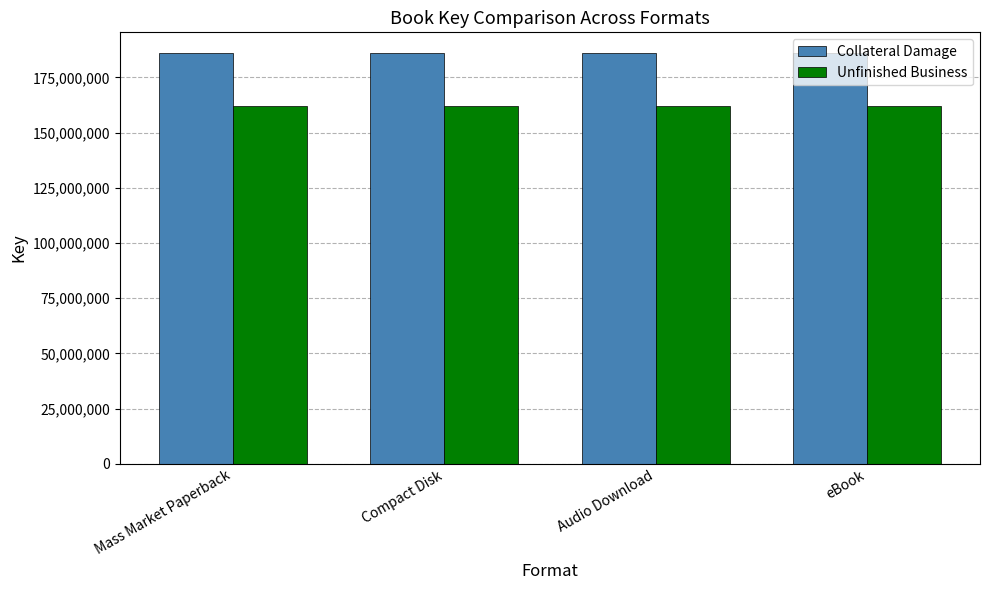

Which series has the largest total across all categories?

Collateral Damage